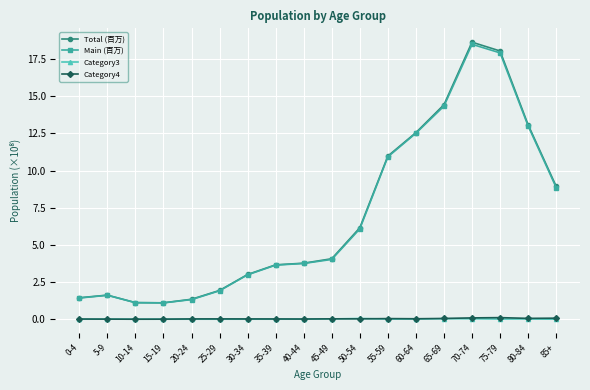

What position from the right is 25-29?

13